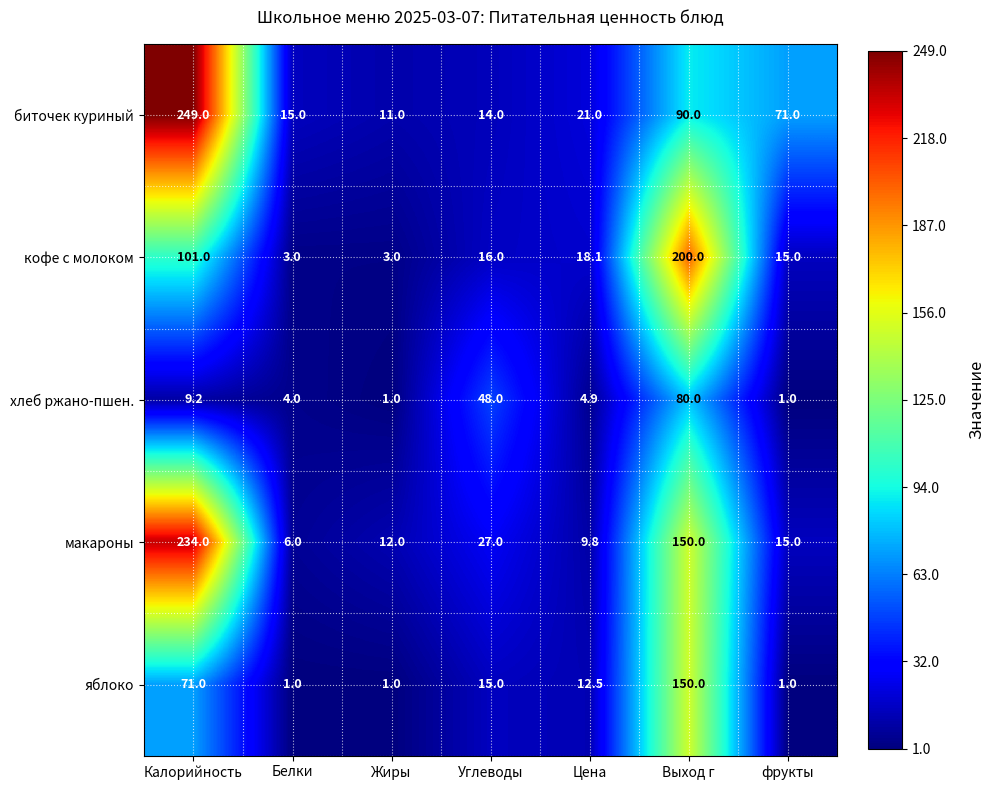

Which series changed the most between Жиры and Выход г?

кофе с молоком